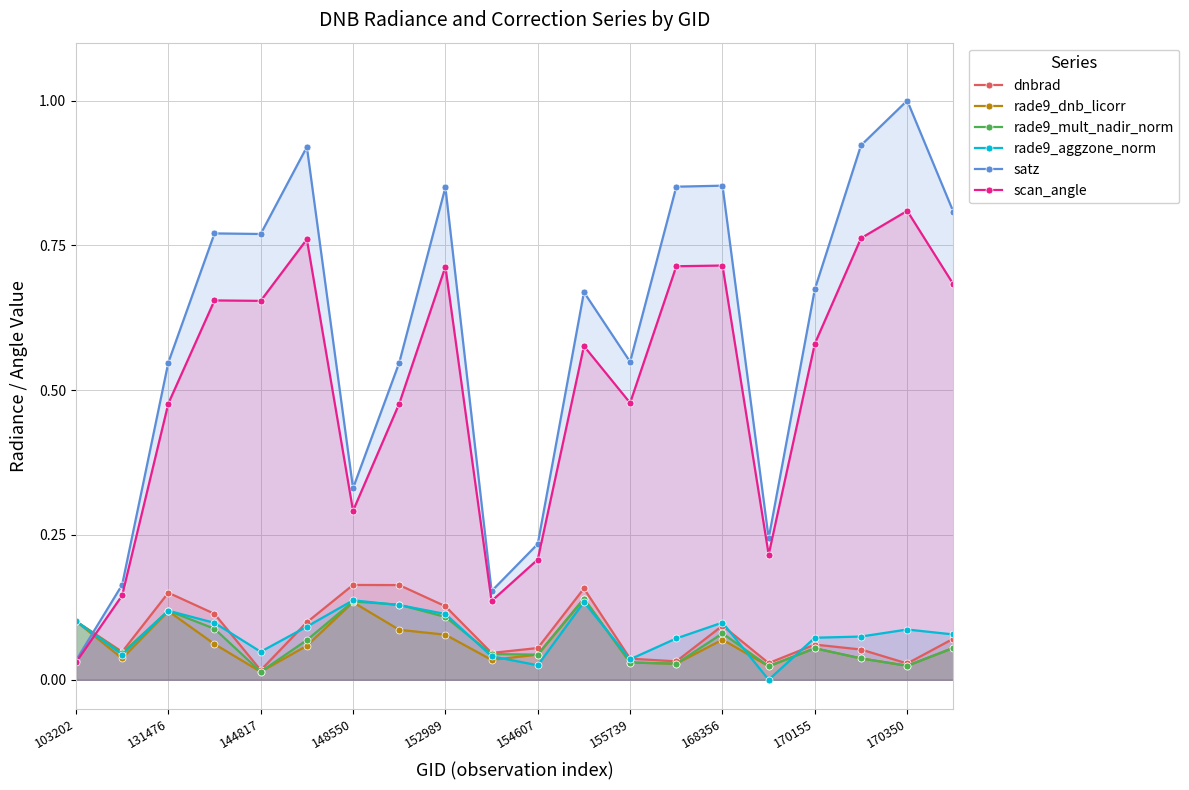

What is the spread (max minus min) of values at 19?

0.8